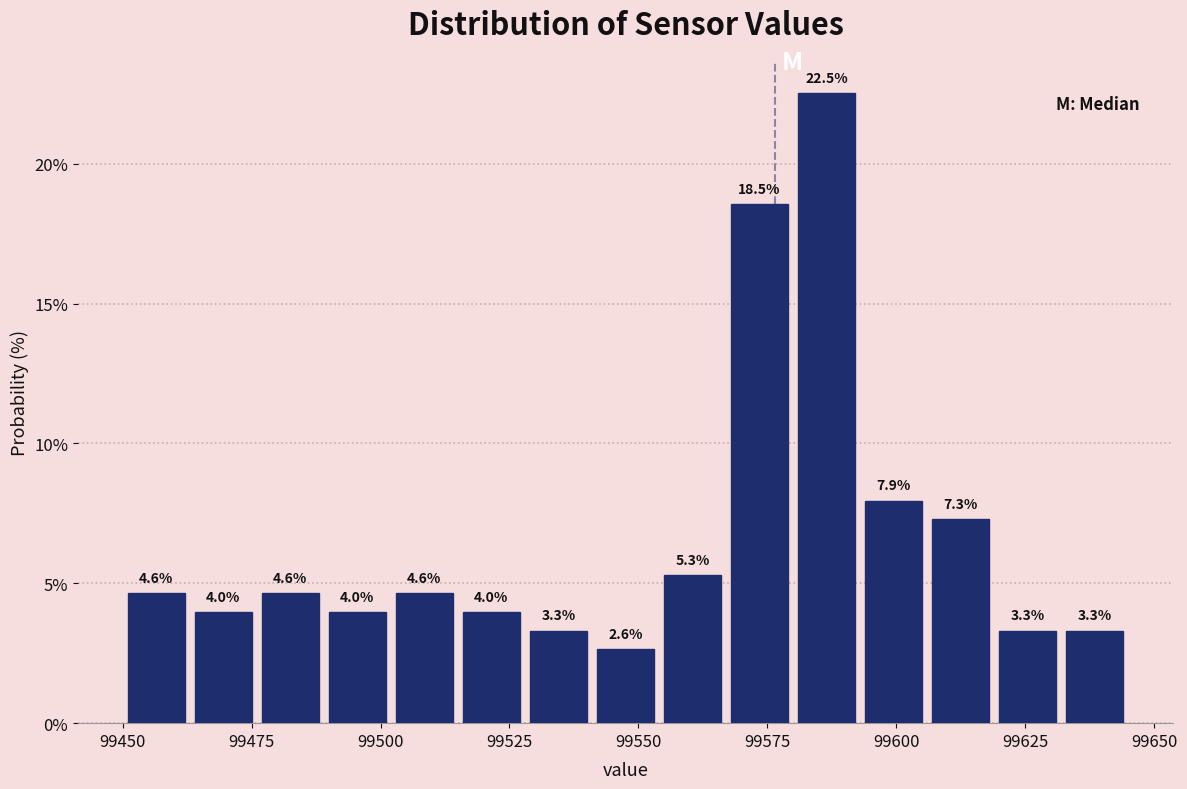

Around what value on the x-axis is the tallest bar? Give the approximate position of its centre, as read against the axis.

99585